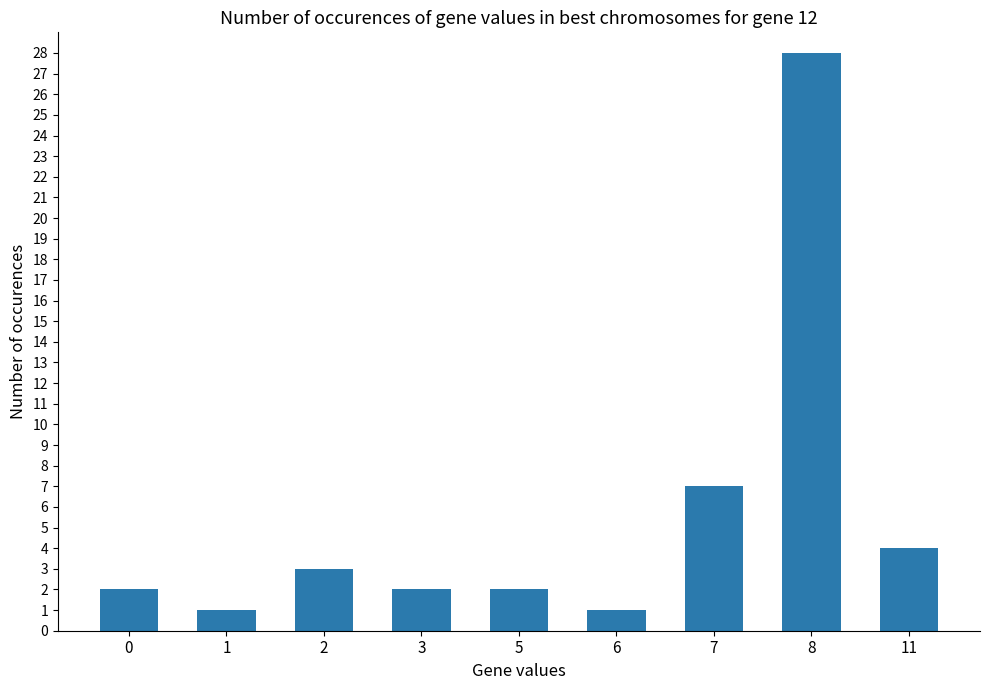

What is the difference between the second highest and second lowest values?

6